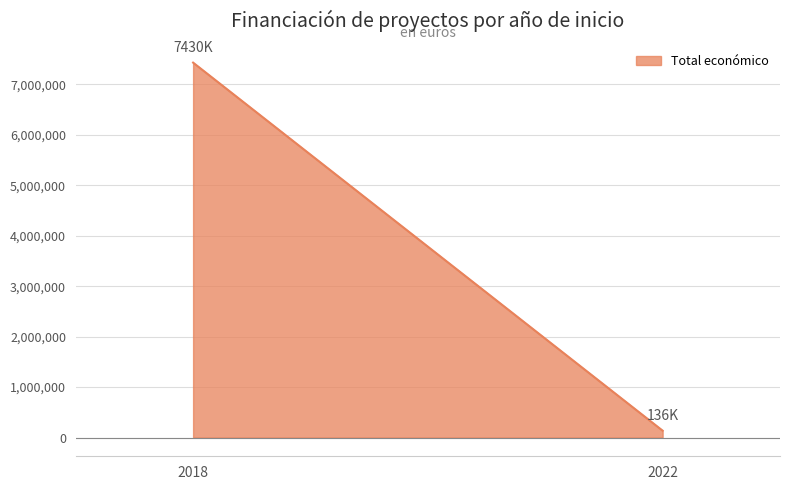

Rank the categories by value from lowest to highest.

2022, 2018